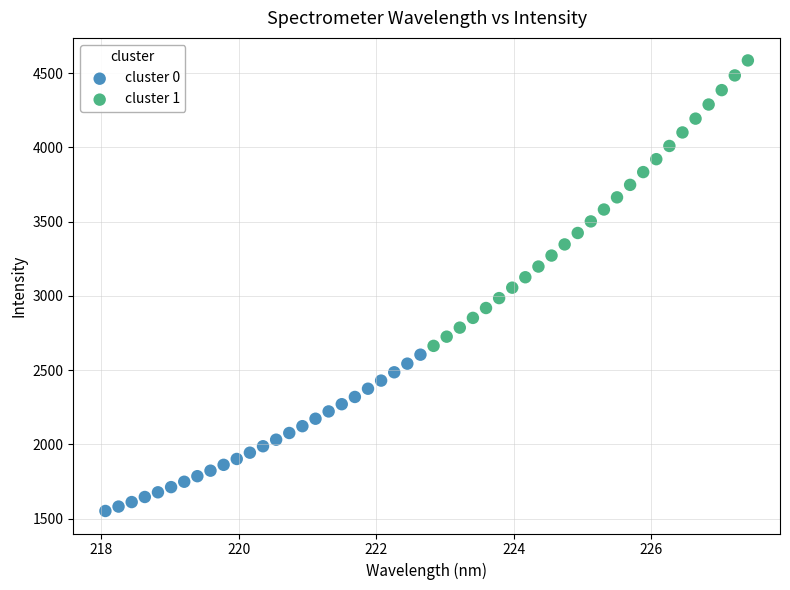

What are all the series names shown in the legend?

cluster 0, cluster 1